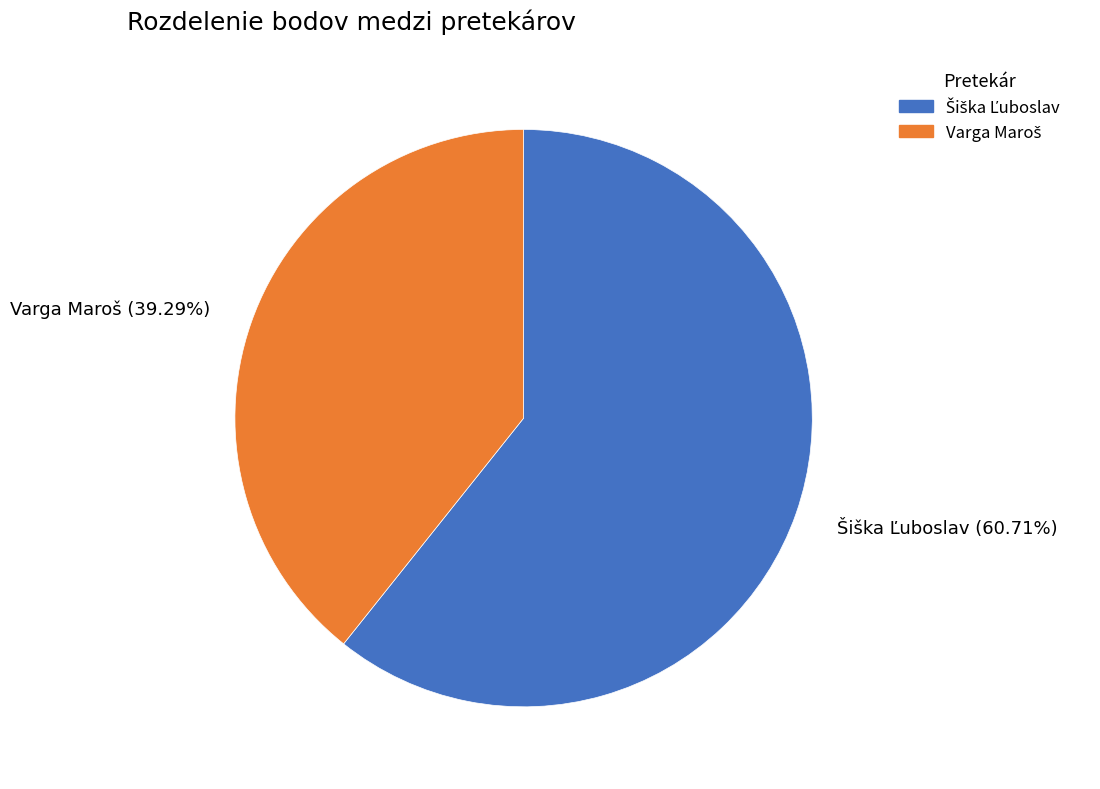

Is there any slice that represents more than half of the pie?

Yes